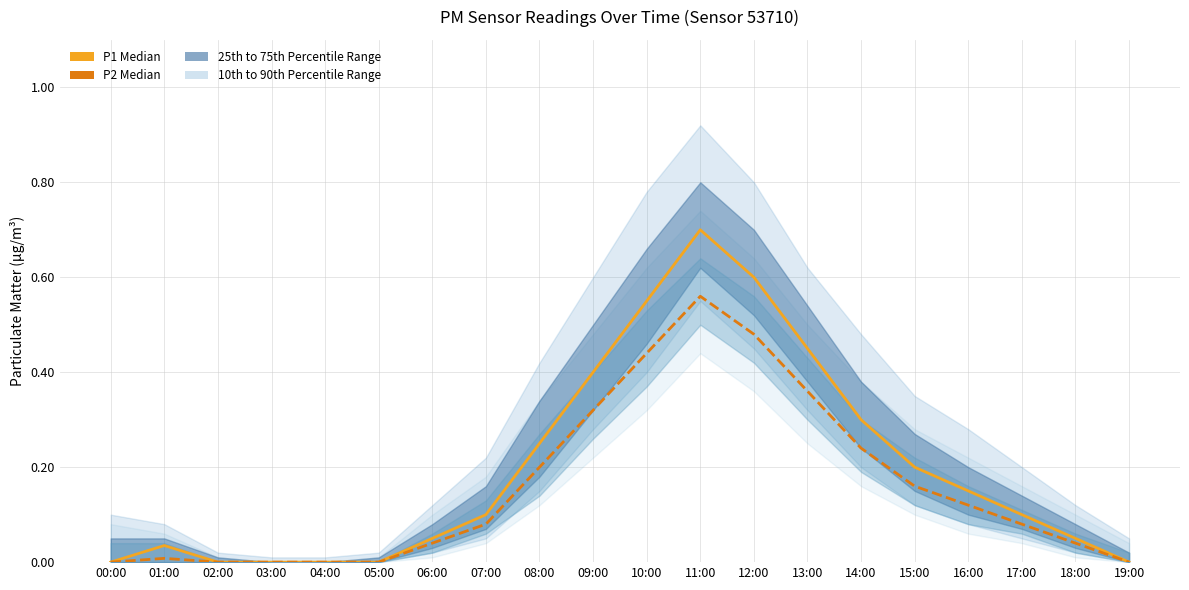

Reading right to left, list all the values displayed in this chart.

P1 Median: 0.0	0.1	0.1	0.1	0.2	0.3	0.5	0.6	0.7	0.6	0.4	0.2	0.1	0.1	0.0	0.0	0.0	0.0	0.0	0.0
P2 Median: 0.0	0.0	0.1	0.1	0.2	0.2	0.4	0.5	0.6	0.4	0.3	0.2	0.1	0.0	0.0	0.0	0.0	0.0	0.0	0.0